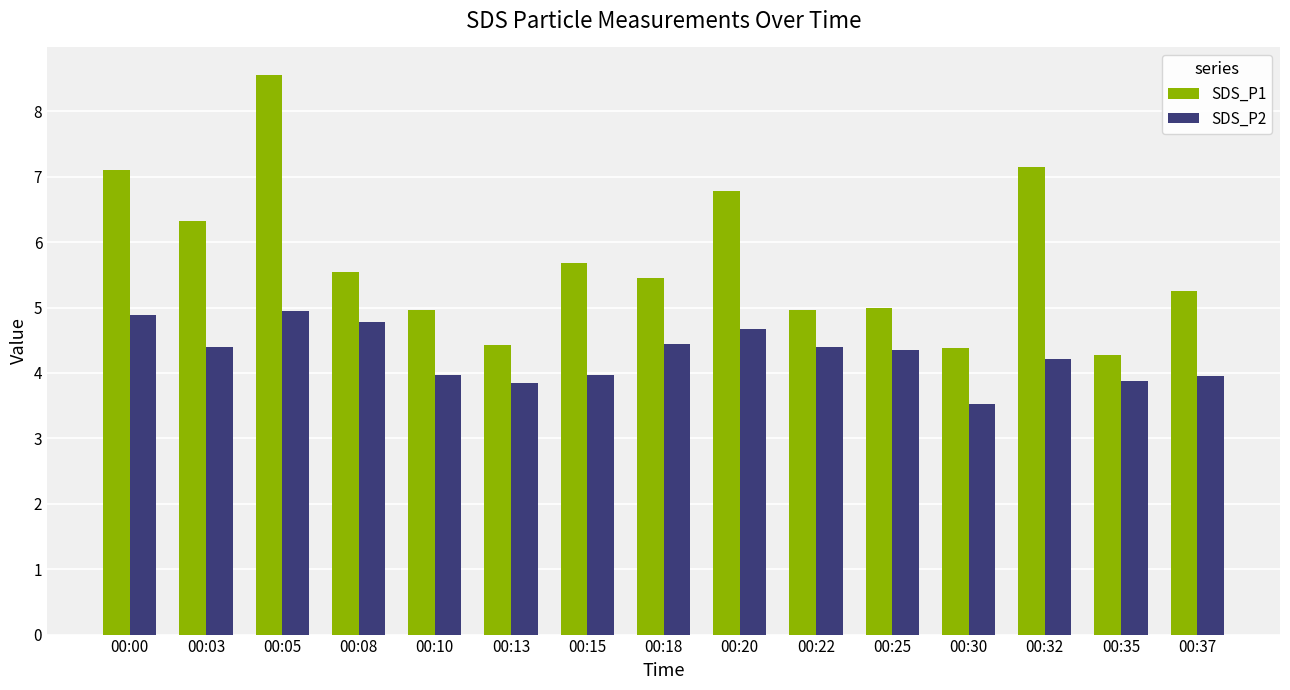

At how many categories does at least one series exceed 6?

5